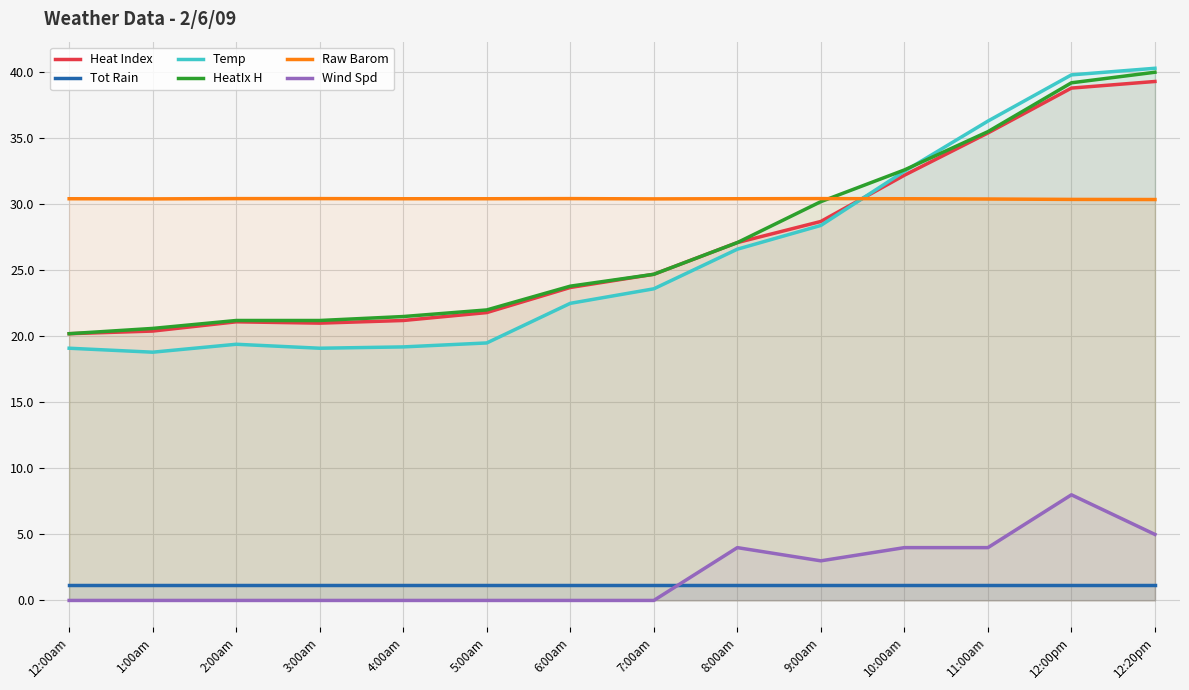

How many data points in Temp are above 23?

7